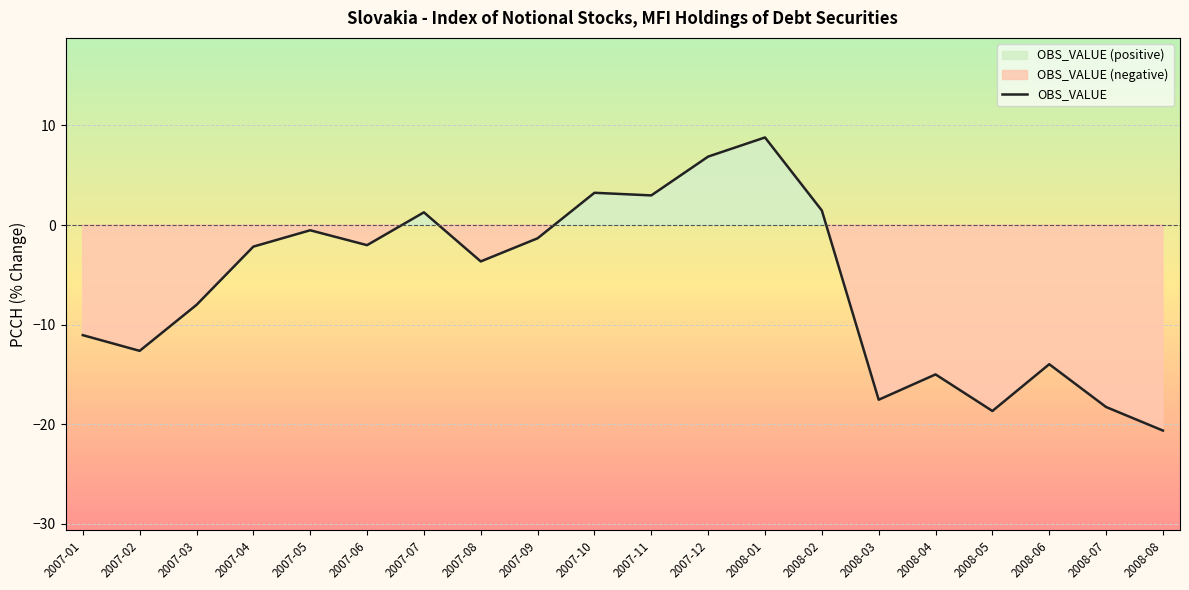

Which label corresponds to the largest value in the chart?

2008-01